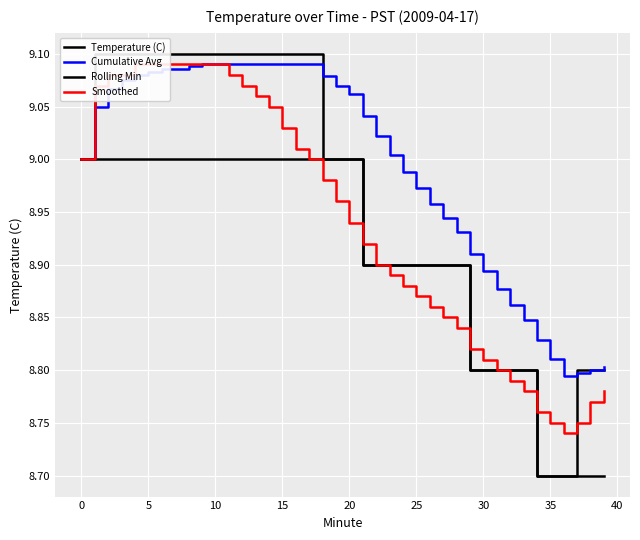

True or false: Cumulative Avg and Smoothed intersect in this chart.

False